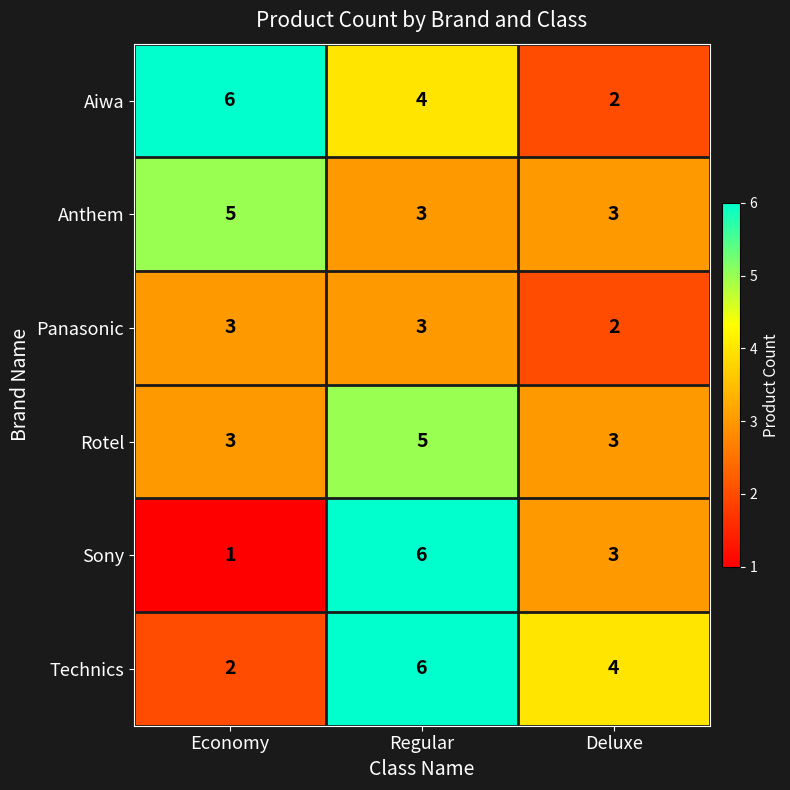

Which category has the lowest value across all series?

Economy